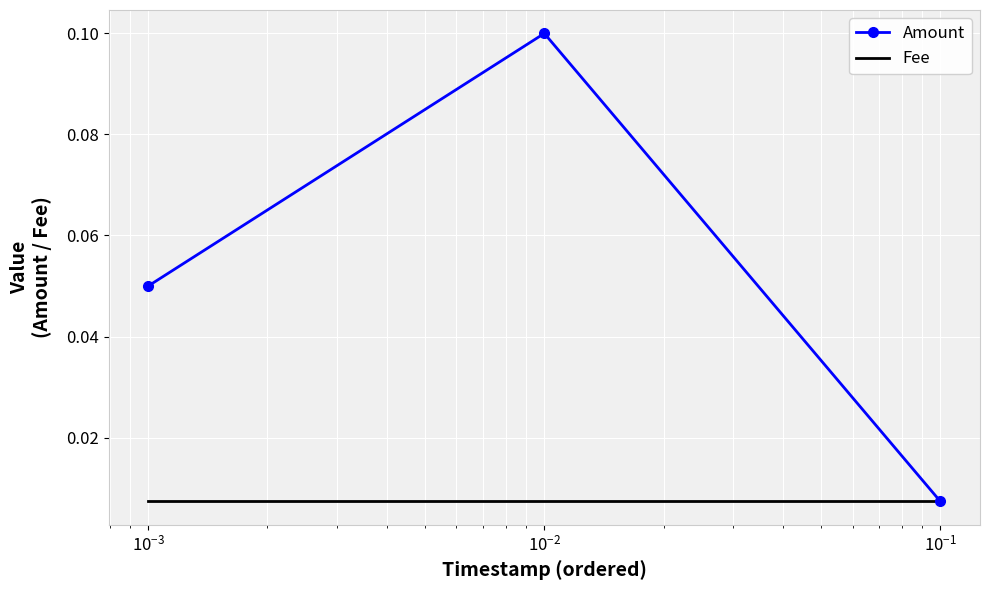

Which series has the widest spread of values?

Amount